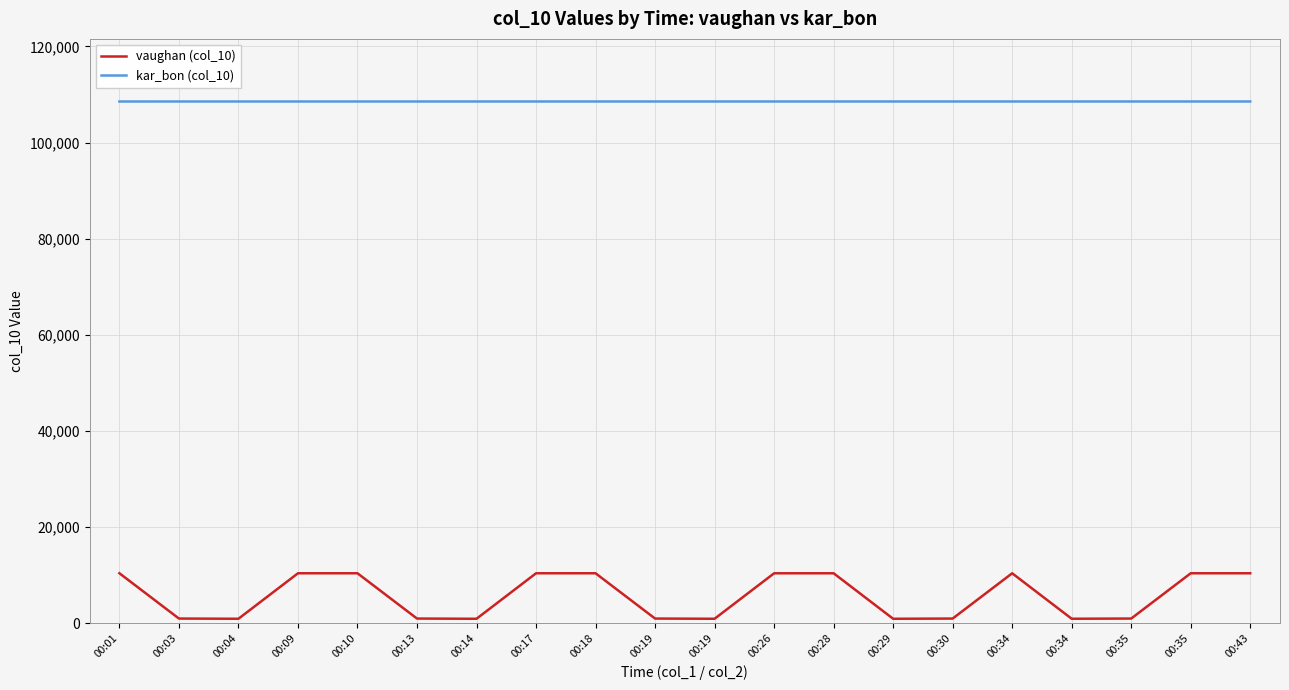

What is the smallest value displayed?

919